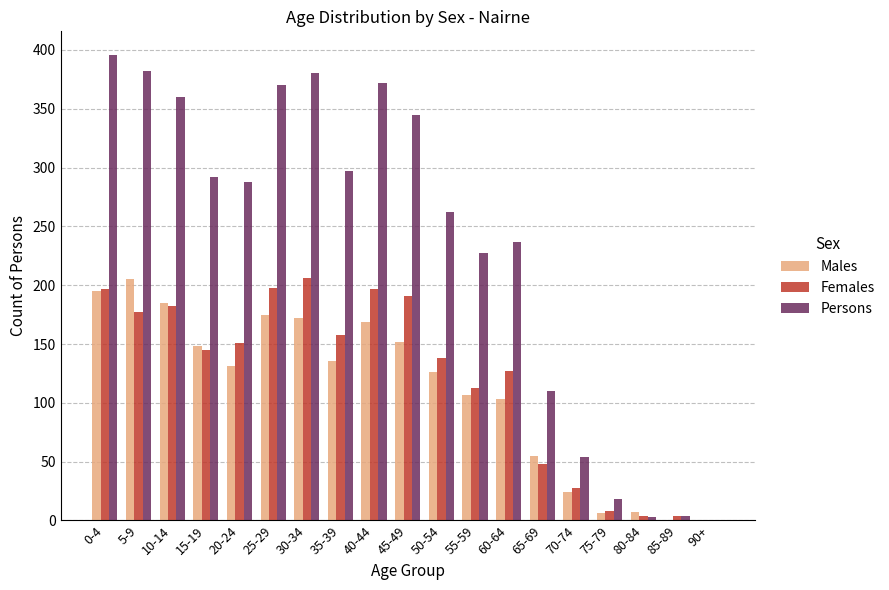

Which series changed the most between 20-24 and 30-34?

Persons